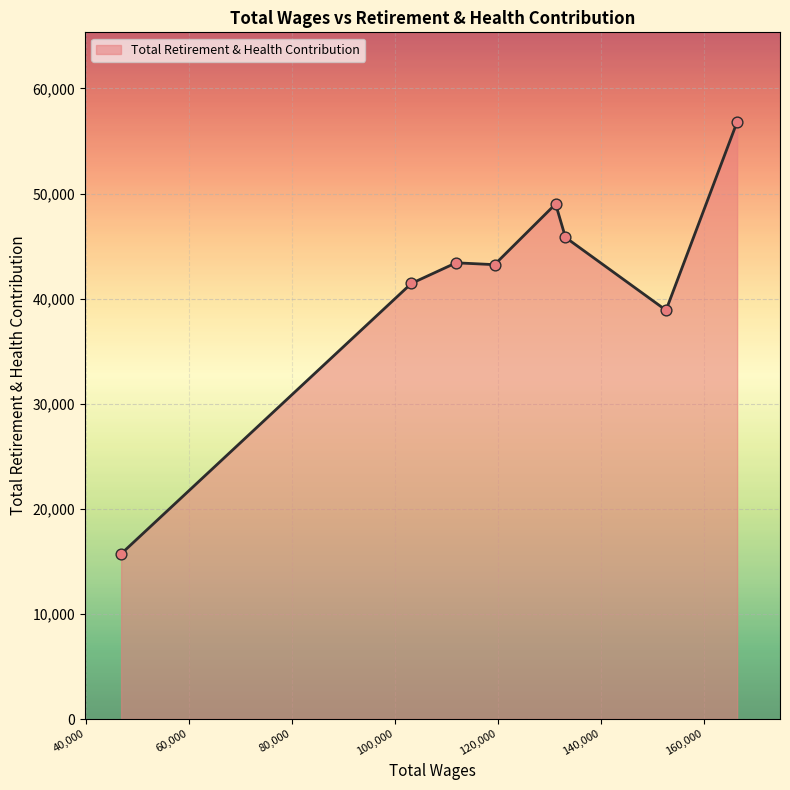

What is the maximum value shown in the chart?

56819